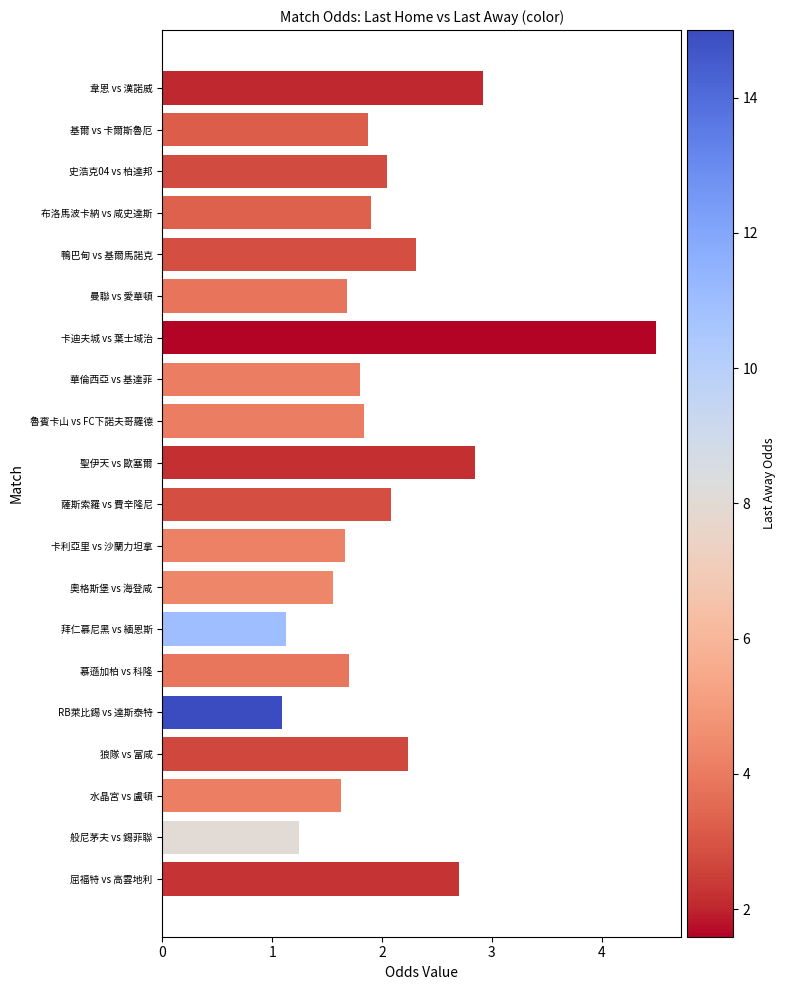

What is the difference between the second highest and second lowest values?

1.8